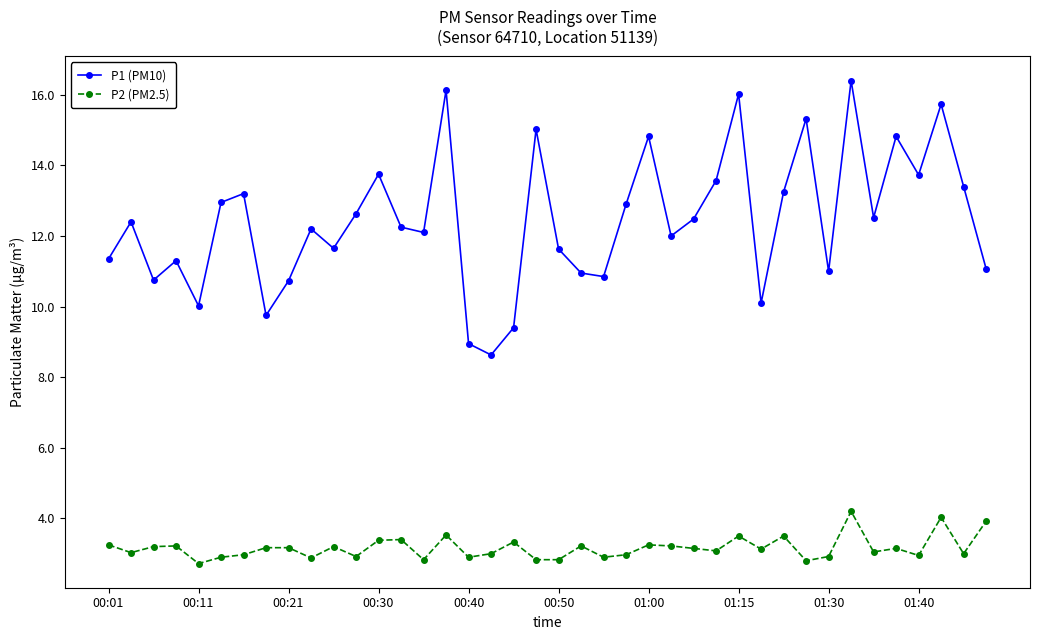

Which series has the largest total across all categories?

P1 (PM10)